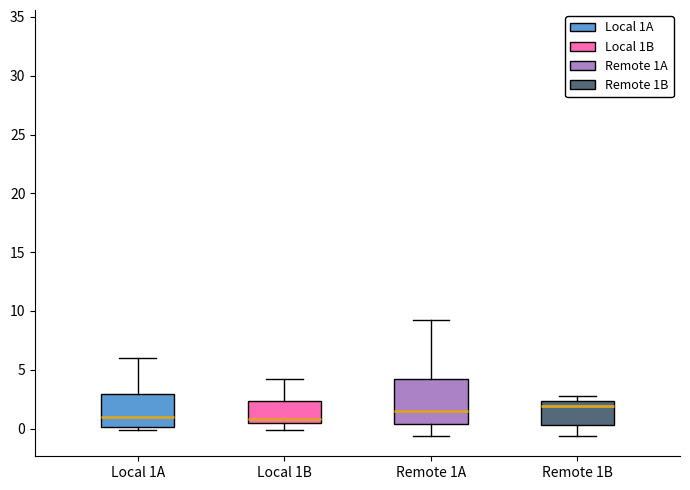

Where is the upper edge of the box for Local 1A on the y-axis? The values are not printed on the chart, so give them approximately, as read against the axis.

3.0